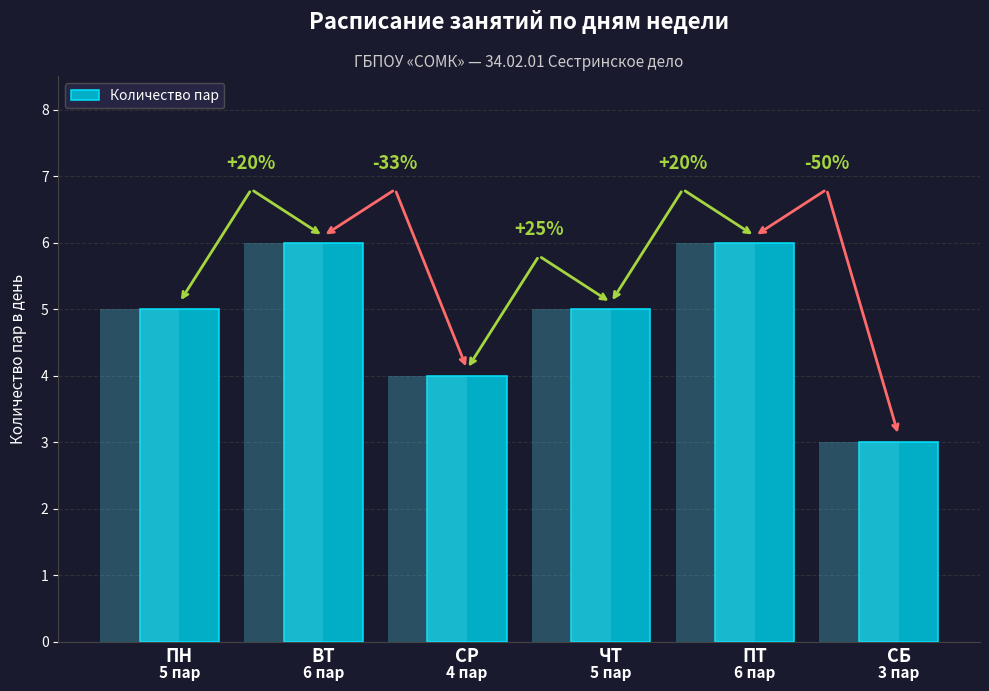

Which category has the lowest value across all series?

СБ